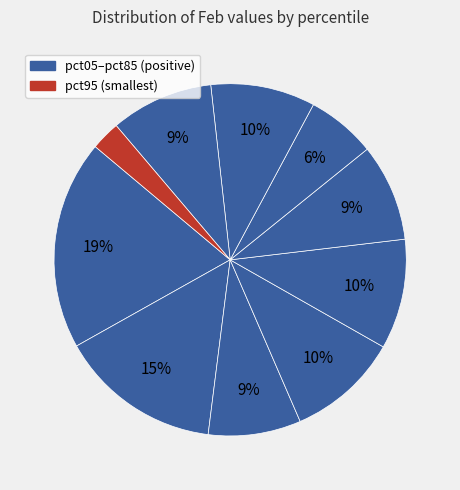

What is the largest slice in the pie chart?

pct05